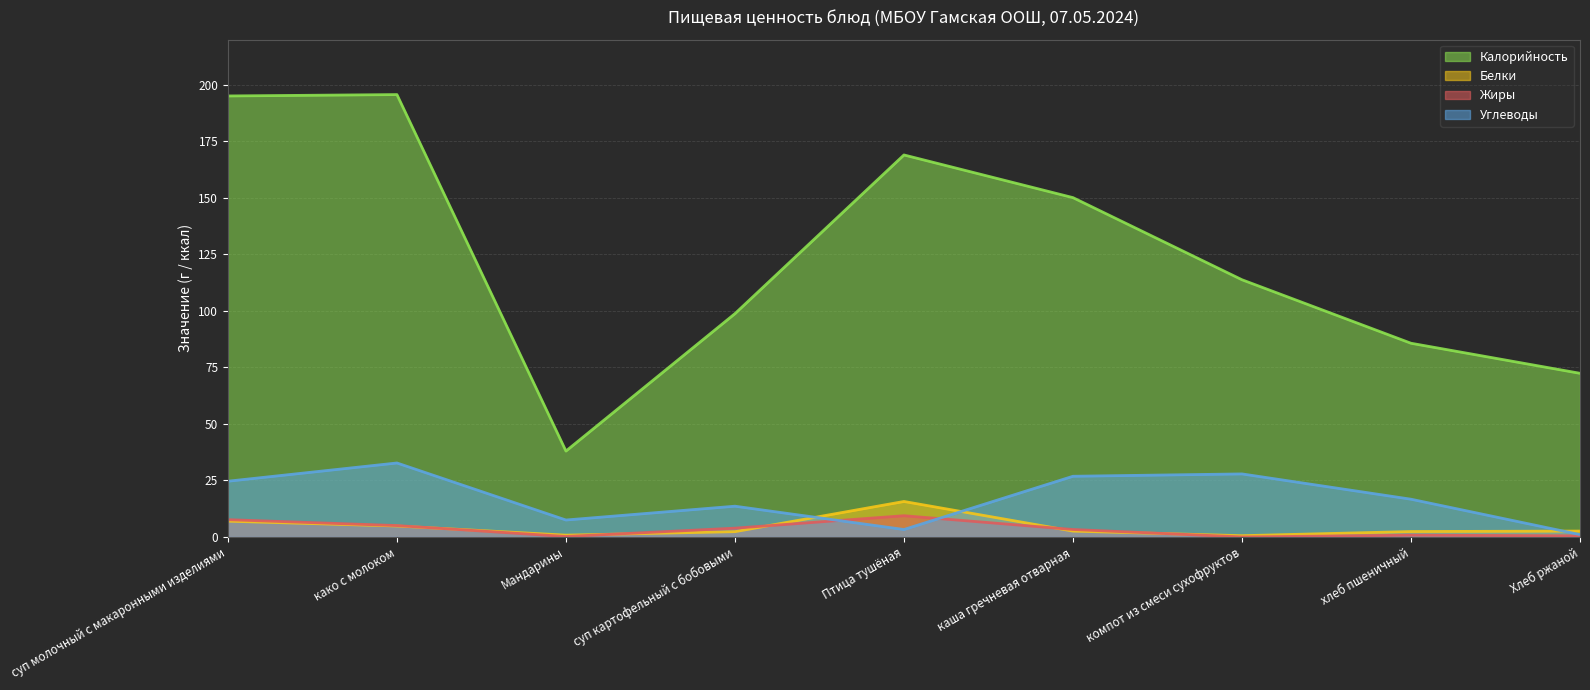

Rank the series at суп молочный с макаронными изделиями from lowest to highest value.

Белки, Жиры, Углеводы, Калорийность